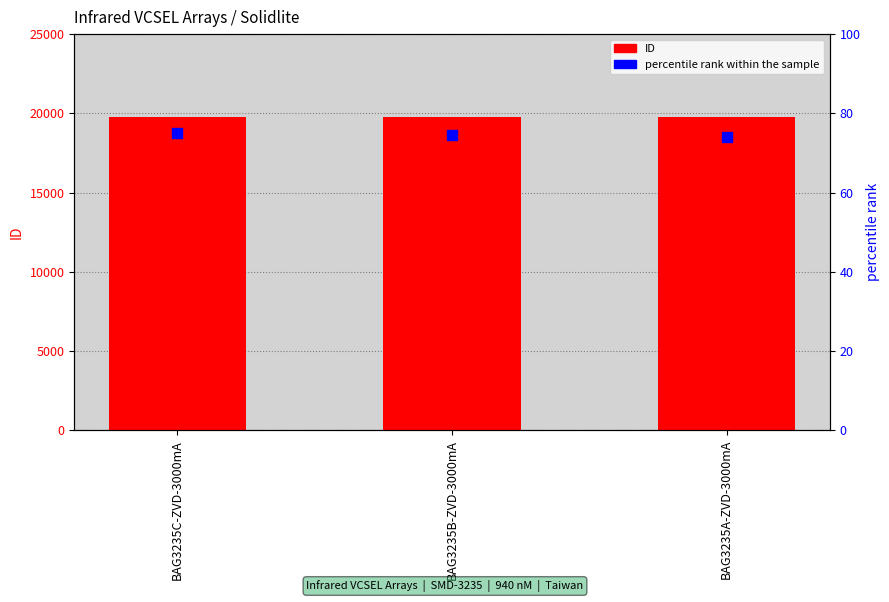

Which series has the widest spread of Y values?

ID